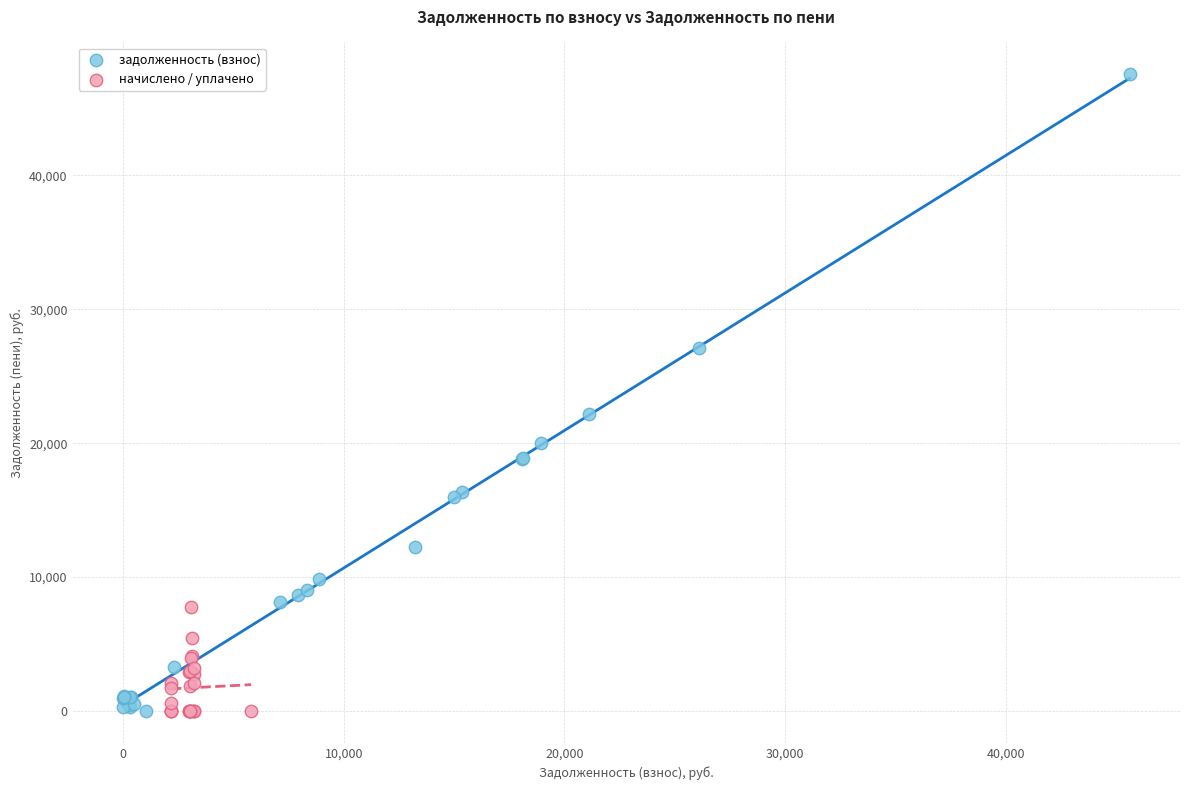

Which series contains the highest Y value?

задолженность (взнос)